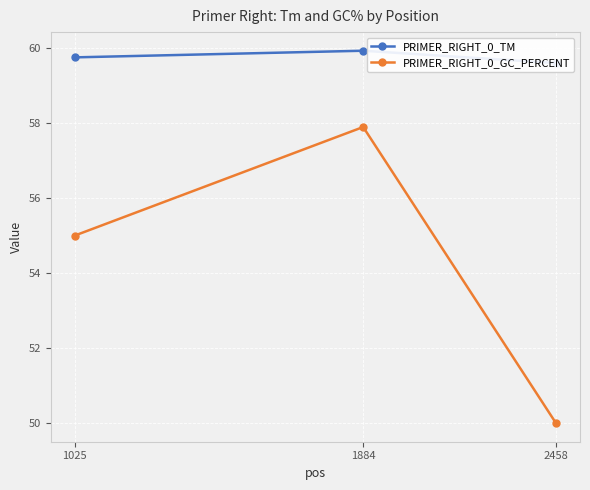

What is the value of the PRIMER_RIGHT_0_GC_PERCENT point at the 1st from the left?

55.0